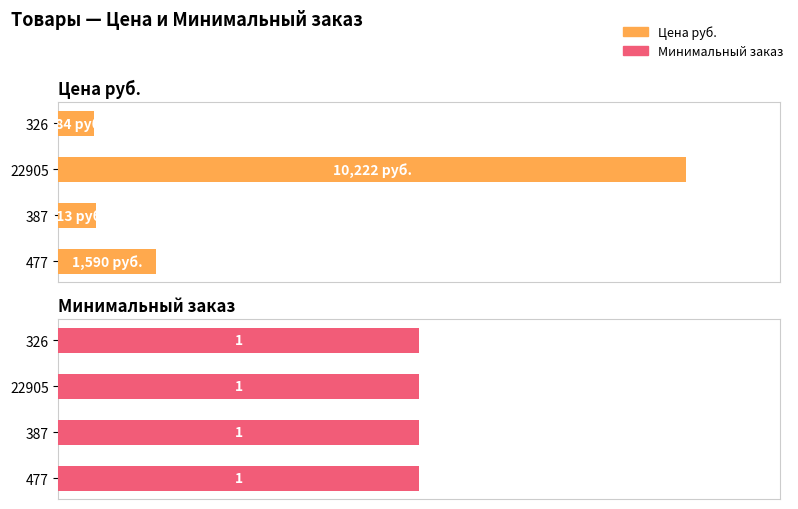

What are all the series names shown in the legend?

Цена руб., Минимальный заказ